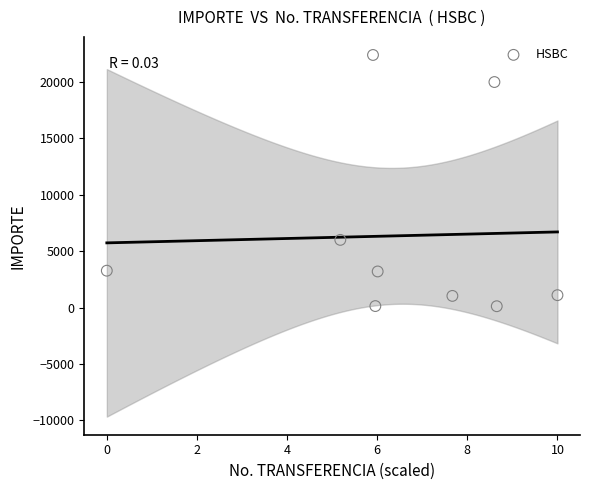

What Y value in the scatter plot is closest to 11258?

6000.0